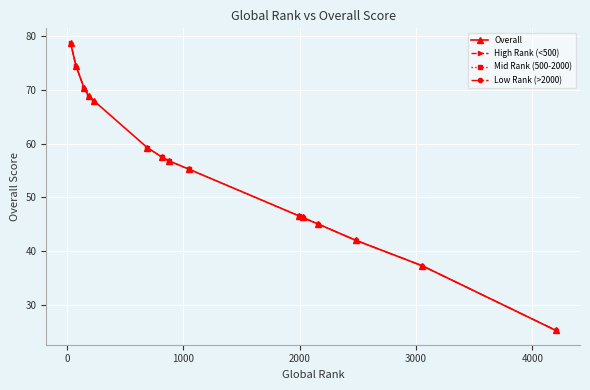

What is the change in value from 2482 to 227?

+26.0